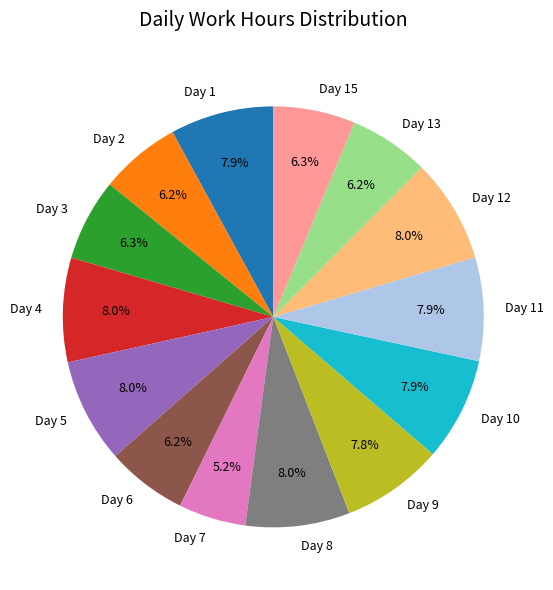

The Day 4 slice represents 16% of the pie. True or false?

False